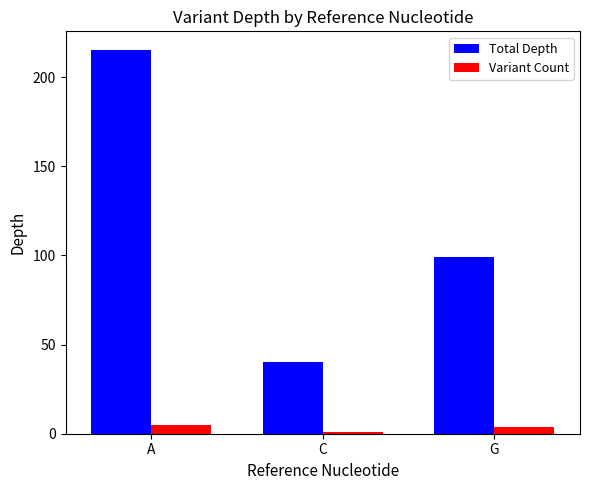

Rank the categories by Total Depth value from highest to lowest.

A, G, C